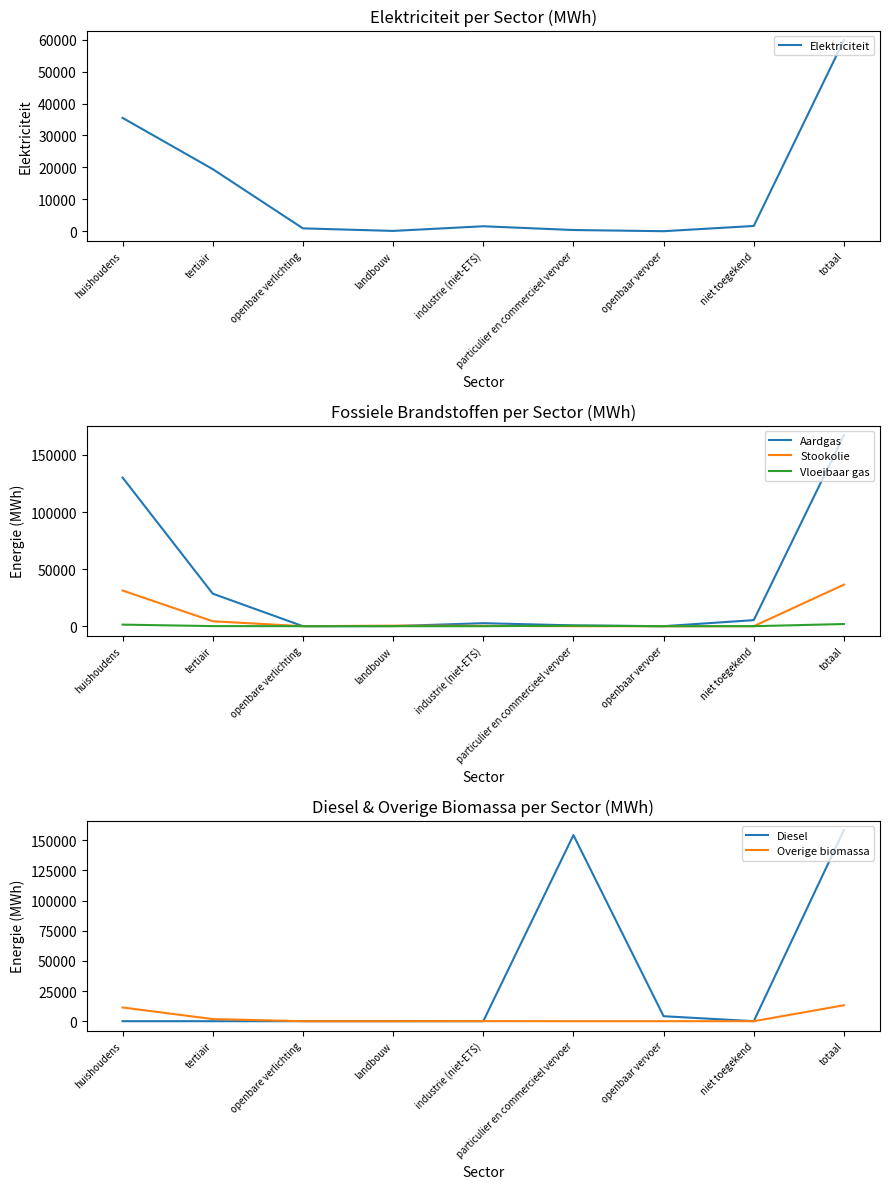

How many interior local peaks does the Overige biomassa series have?

1